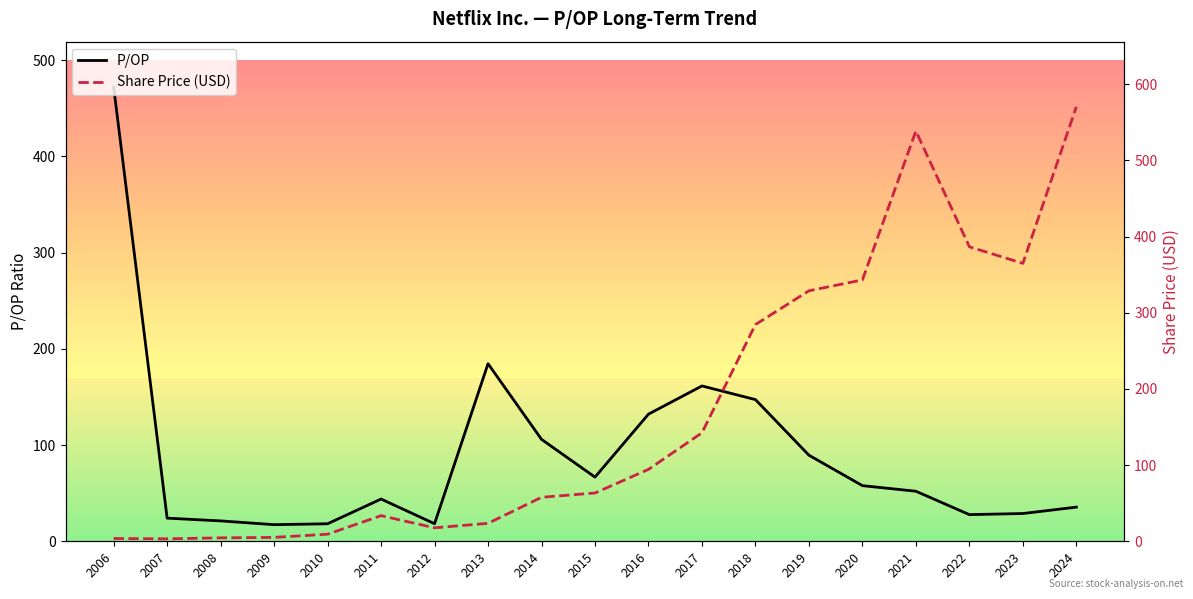

How many series are shown in this chart?

2